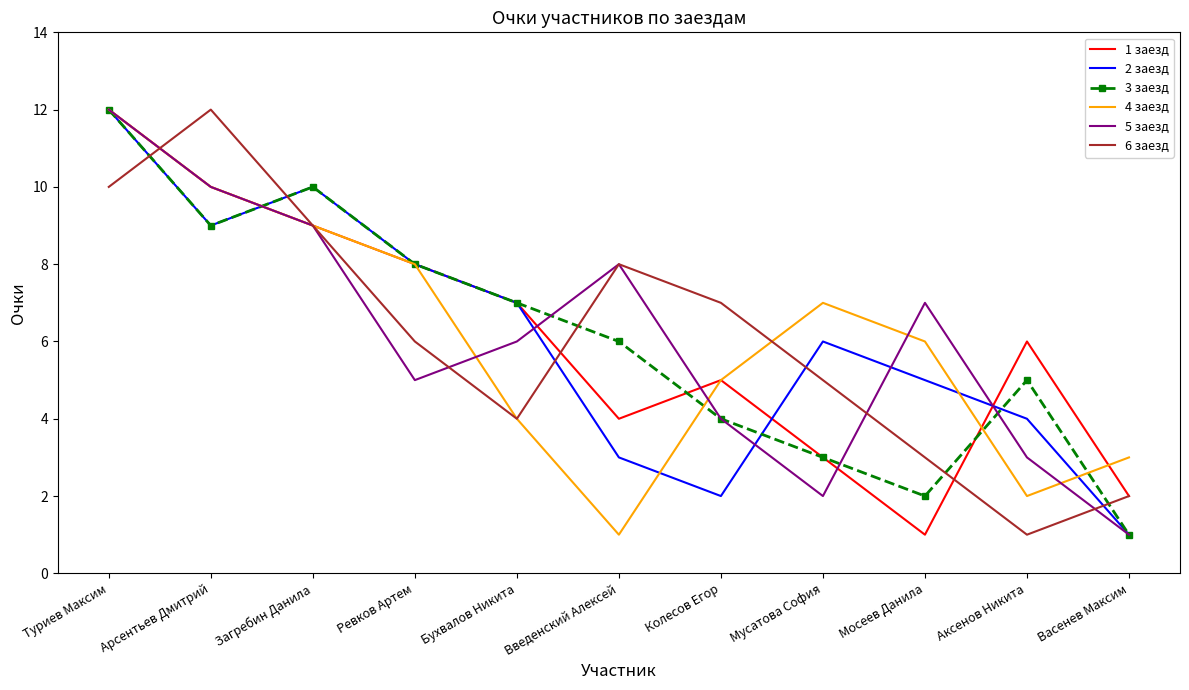

What is the total value across all series at Колесов Егор?

27